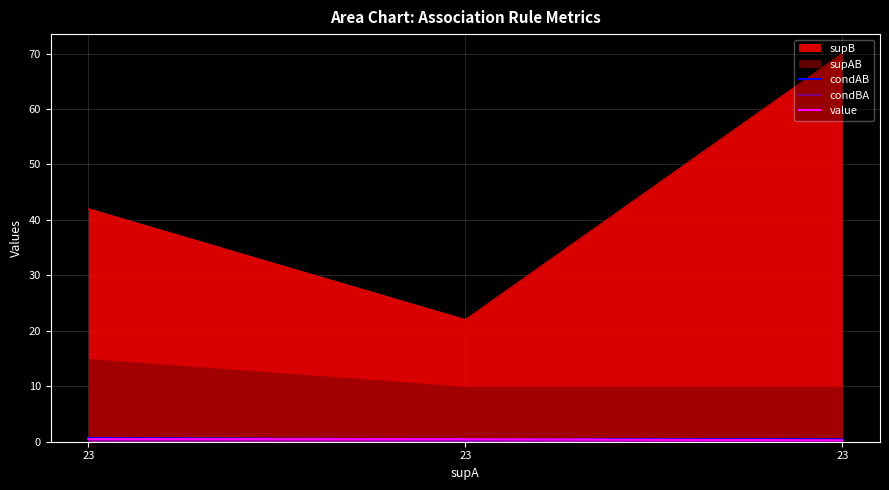

What is the minimum value shown in the chart?

0.1